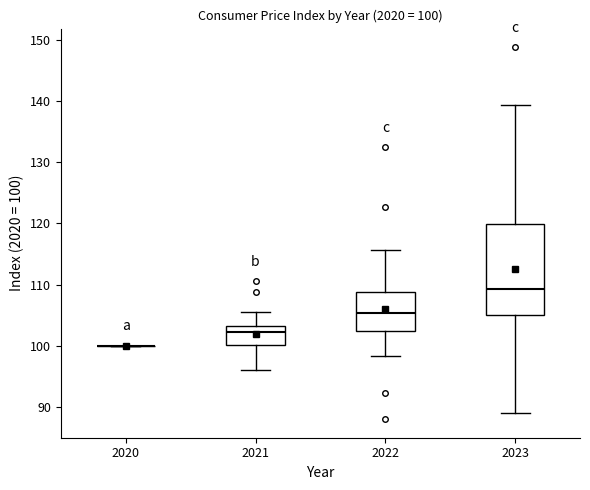

Which box is the tallest, from its lower edge to its upper edge?

2023